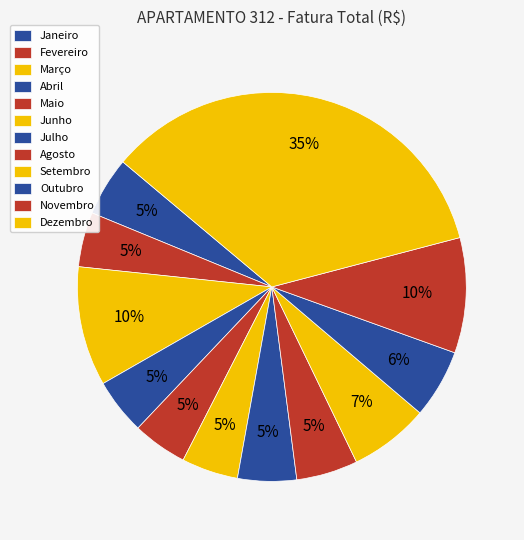

What percentage is the Julho slice, to the nearest percent?

5%